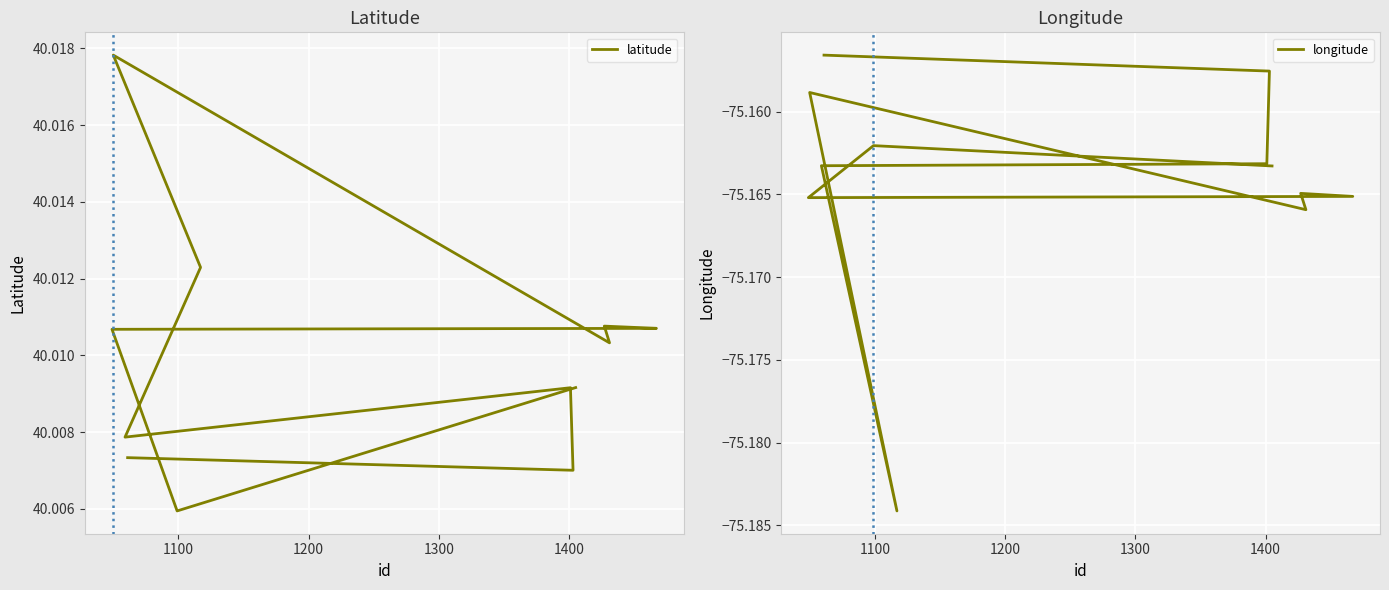

Is the value of longitude at 1100 greater than the value of latitude at 1200?

No